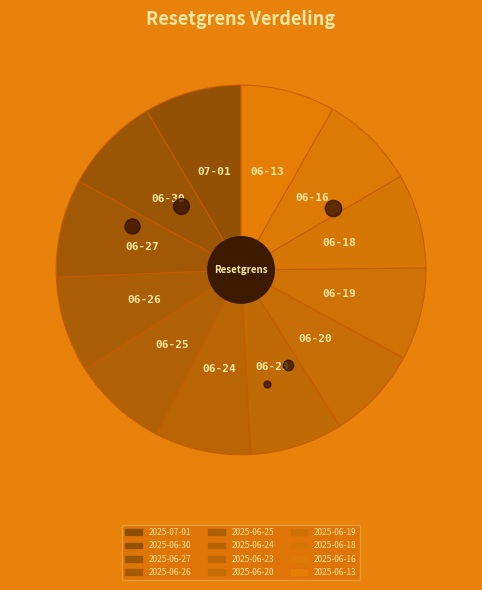

How many segments does this pie chart have?

12